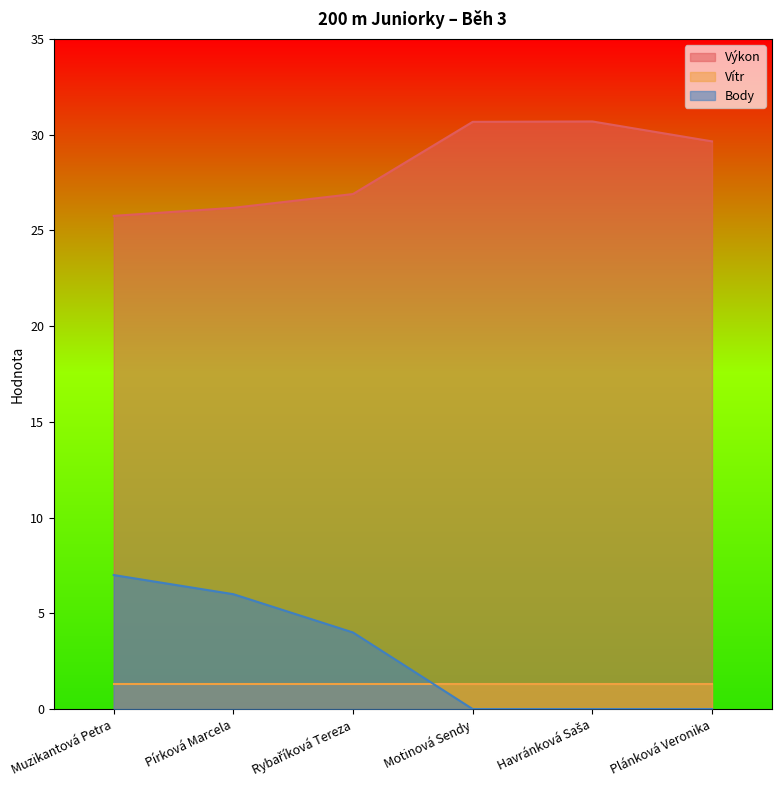

What is the spread (max minus min) of values at Havránková Saša?

30.7